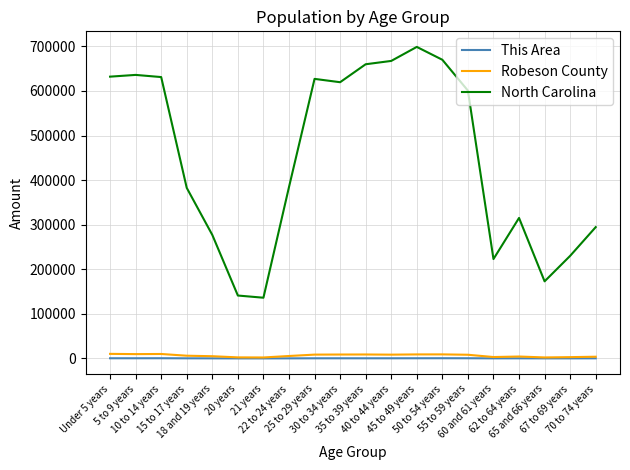

True or false: Robeson County and North Carolina intersect in this chart.

False